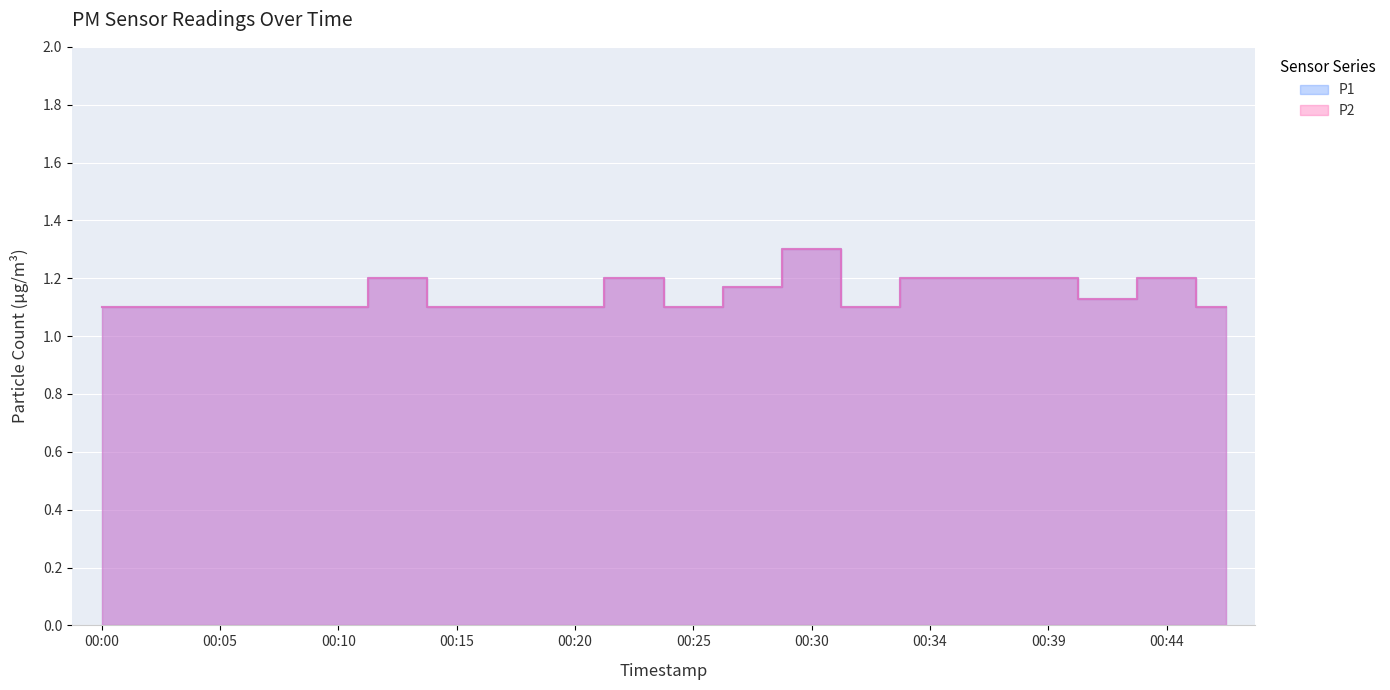

Reading right to left, list all the values displayed in this chart.

P1: 00:47=1.1	00:44=1.2	00:42=1.1	00:39=1.2	00:37=1.2	00:34=1.2	00:32=1.1	00:30=1.3	00:27=1.2	00:25=1.1	00:22=1.2	00:20=1.1	00:17=1.1	00:15=1.1	00:12=1.2	00:10=1.1	00:08=1.1	00:05=1.1	00:03=1.1	00:00=1.1
P2: 00:47=1.1	00:44=1.2	00:42=1.1	00:39=1.2	00:37=1.2	00:34=1.2	00:32=1.1	00:30=1.3	00:27=1.2	00:25=1.1	00:22=1.2	00:20=1.1	00:17=1.1	00:15=1.1	00:12=1.2	00:10=1.1	00:08=1.1	00:05=1.1	00:03=1.1	00:00=1.1